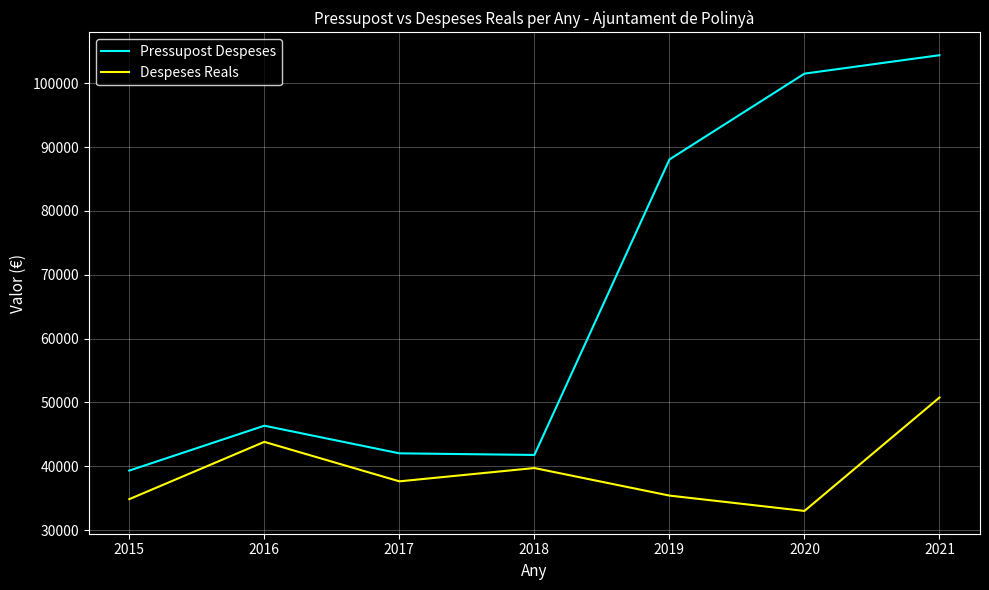

Where does the Pressupost Despeses series first go above 46347?

2016